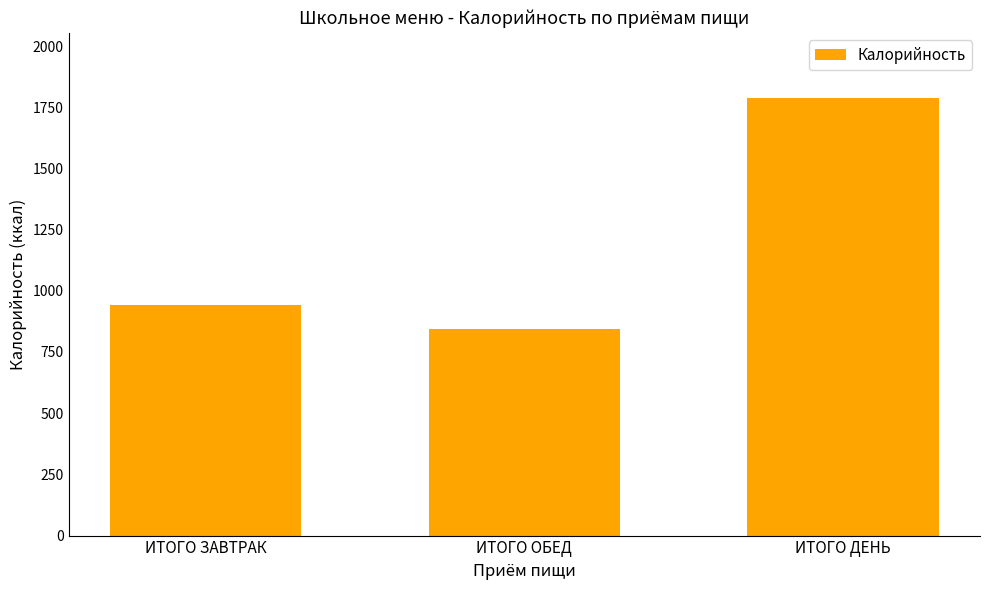

What is the minimum value shown in the chart?

846